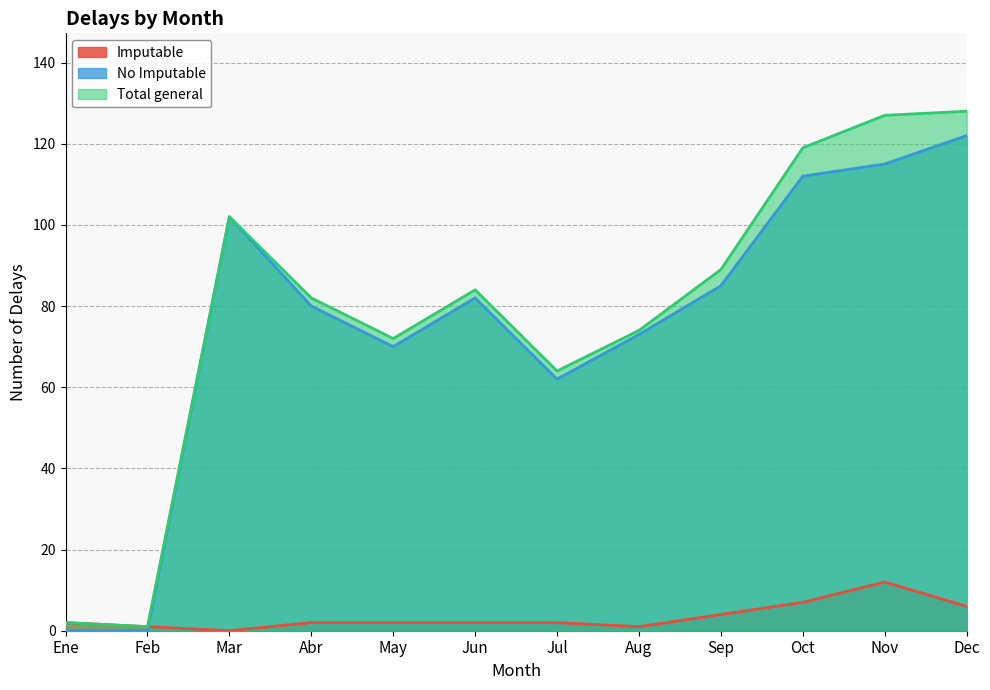

Which series has the largest range (max minus min)?

Total general